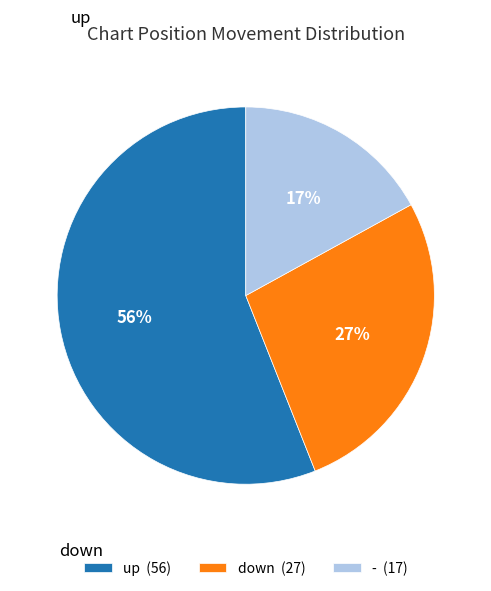

How many slices are in this pie chart?

3